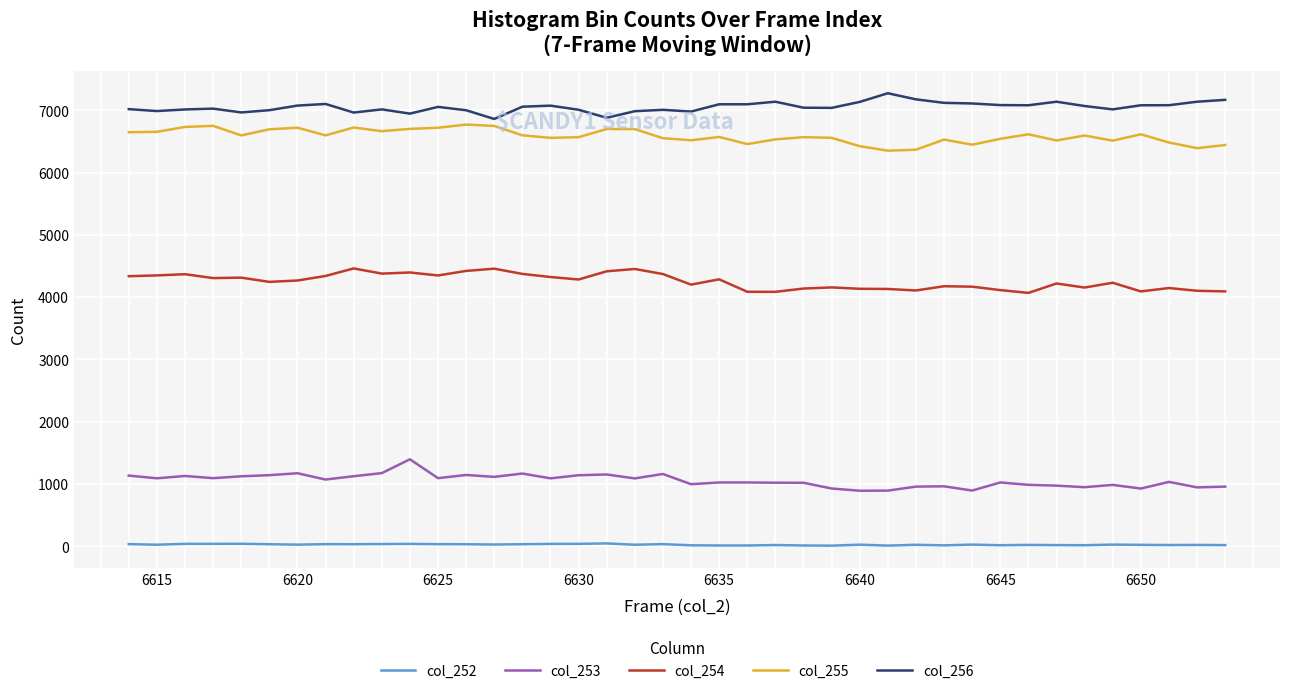

True or false: col_253 and col_252 cross at least once.

False